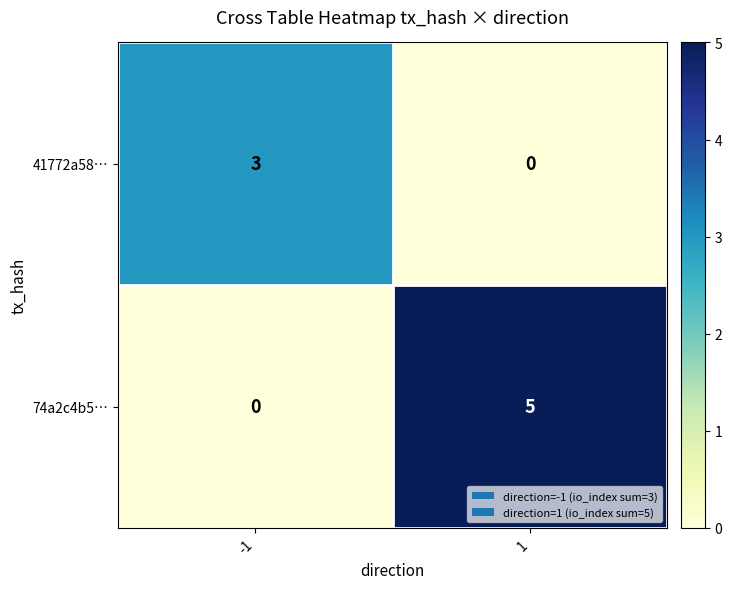

What value does the 74a2c4b5… series have at 1?

5